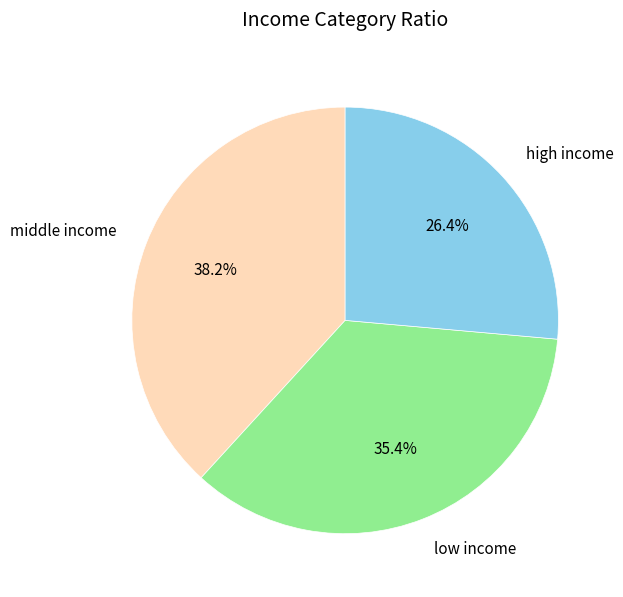

Between low income and high income, which is larger?

low income